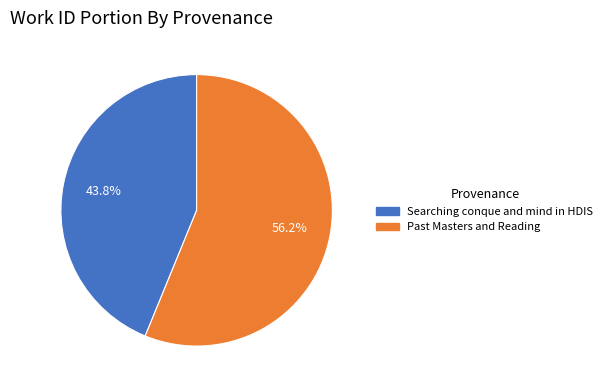

What is the ratio of the value at Past Masters and Reading to the value at Searching conque and mind in HDIS?

1.3